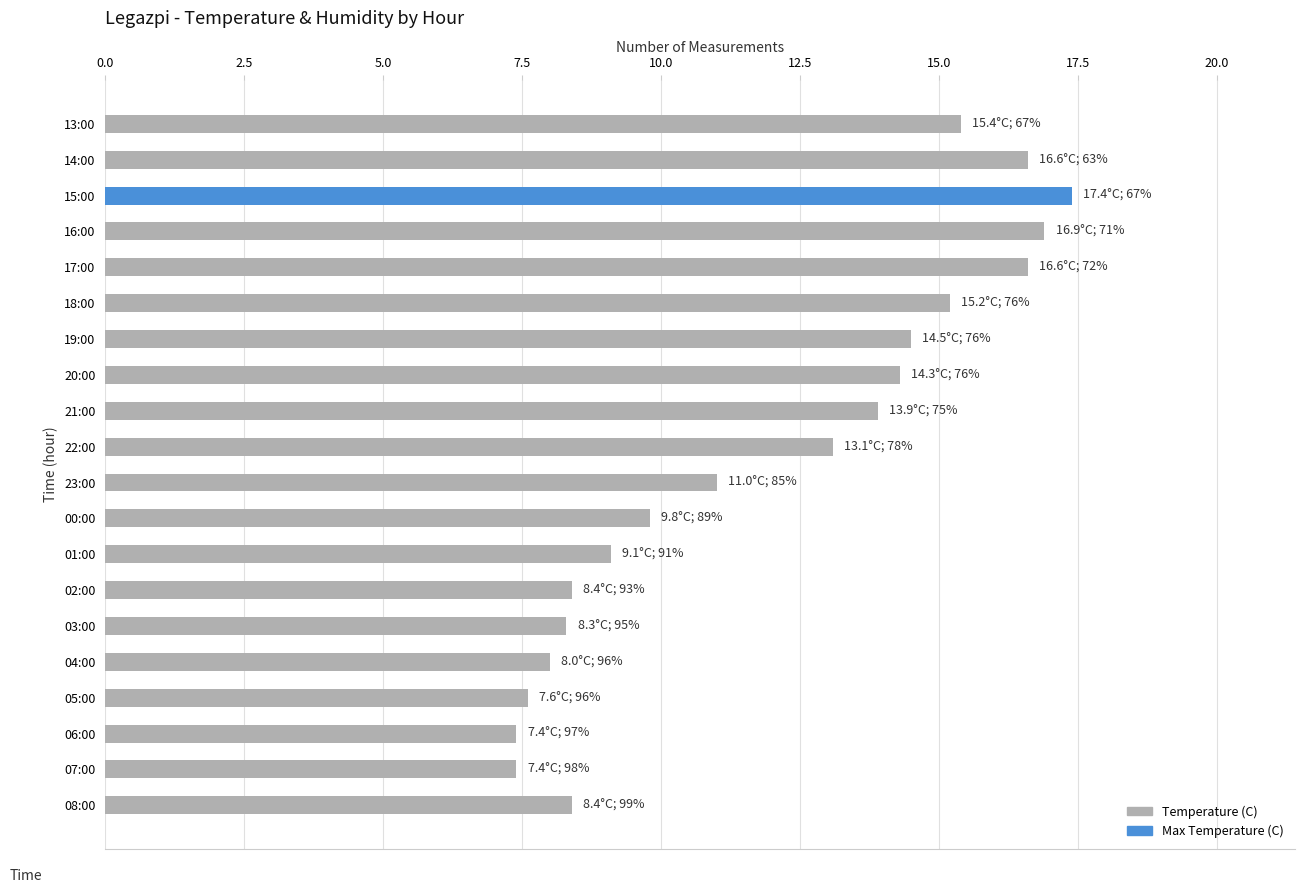

Approximately how many times larger is the value at 02:00 compared to 13:00?

0.5